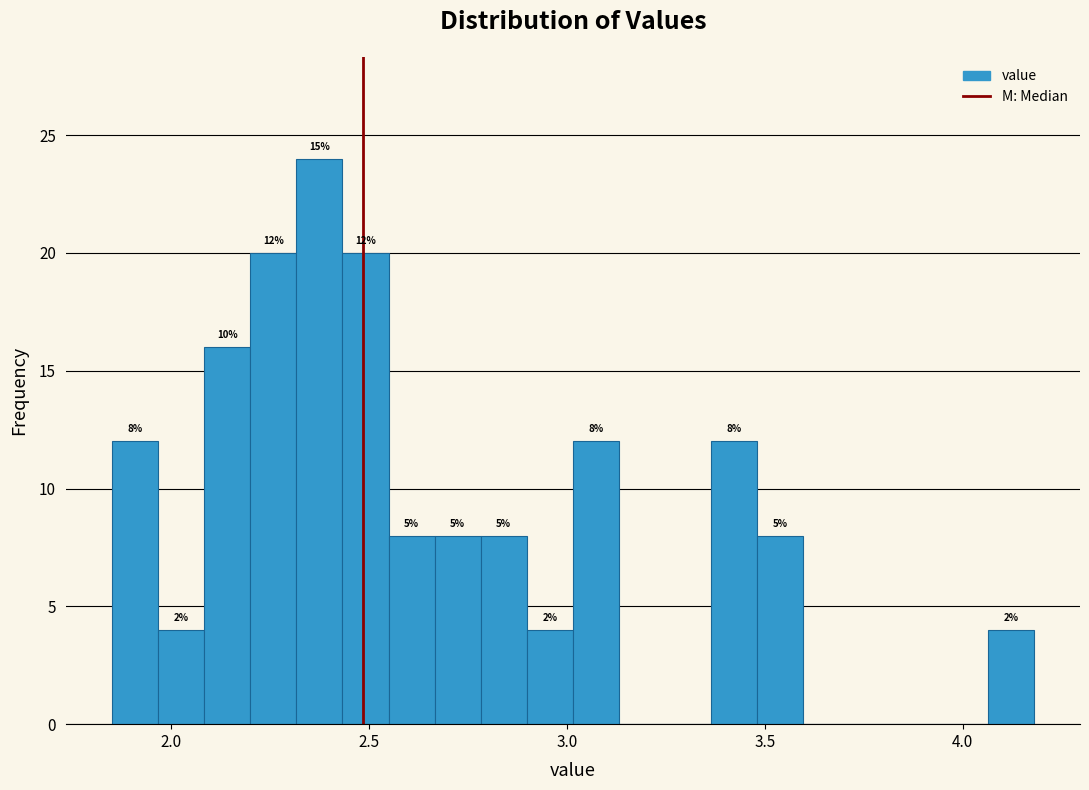

Read against the x-axis, roughly where is the centre of the tallest bar?

2.35